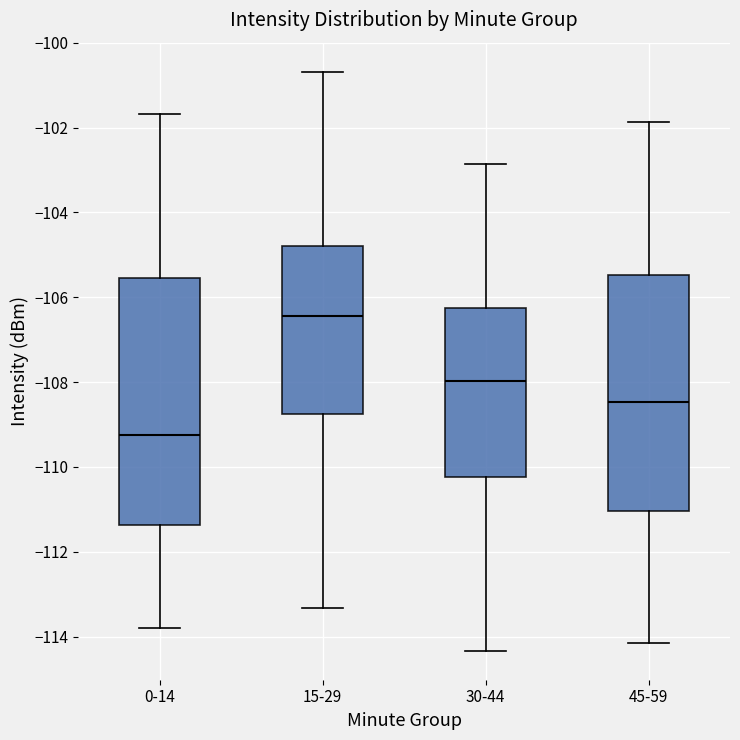

Reading left to right, read every box against the y-axis: the position of its median line, the range the box covers, and the ends of its whiskers. The values are not printed on the chart, so give them approximately, as read against the axis.

0-14: median -109.2, box -111.4 to -105.6, whiskers -113.8 to -101.6
15-29: median -106.4, box -108.8 to -104.8, whiskers -113.4 to -100.6
30-44: median -108.0, box -110.2 to -106.2, whiskers -114.4 to -102.8
45-59: median -108.4, box -111.0 to -105.4, whiskers -114.2 to -101.8